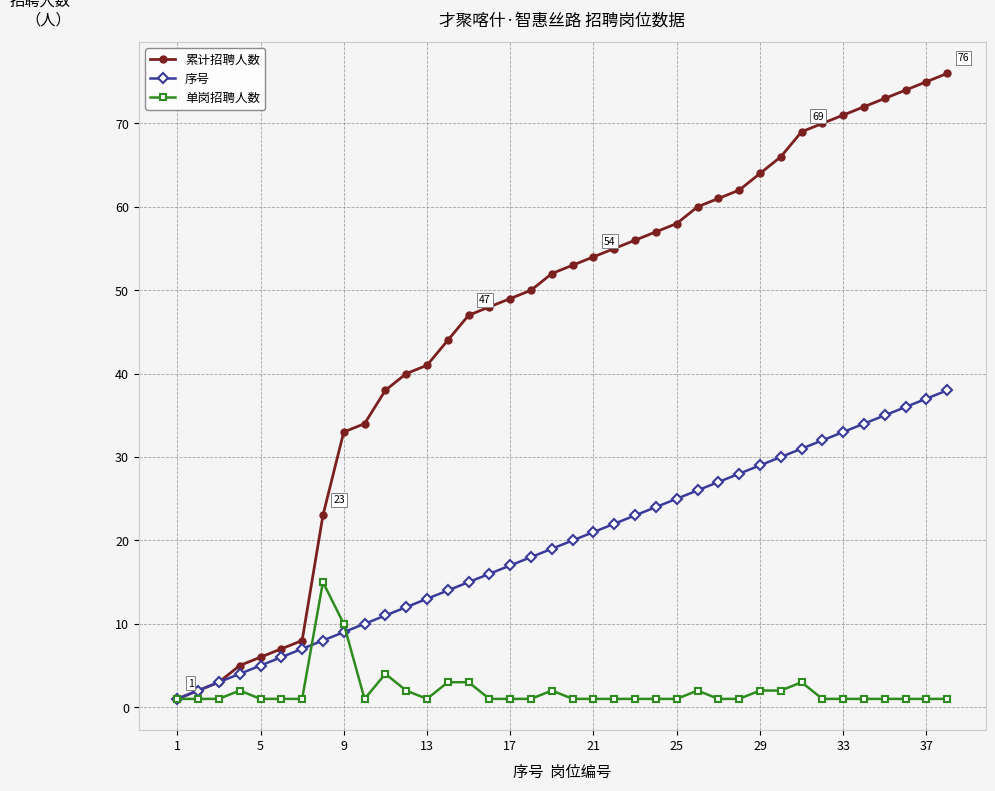

Which series has the largest total across all categories?

累计招聘人数